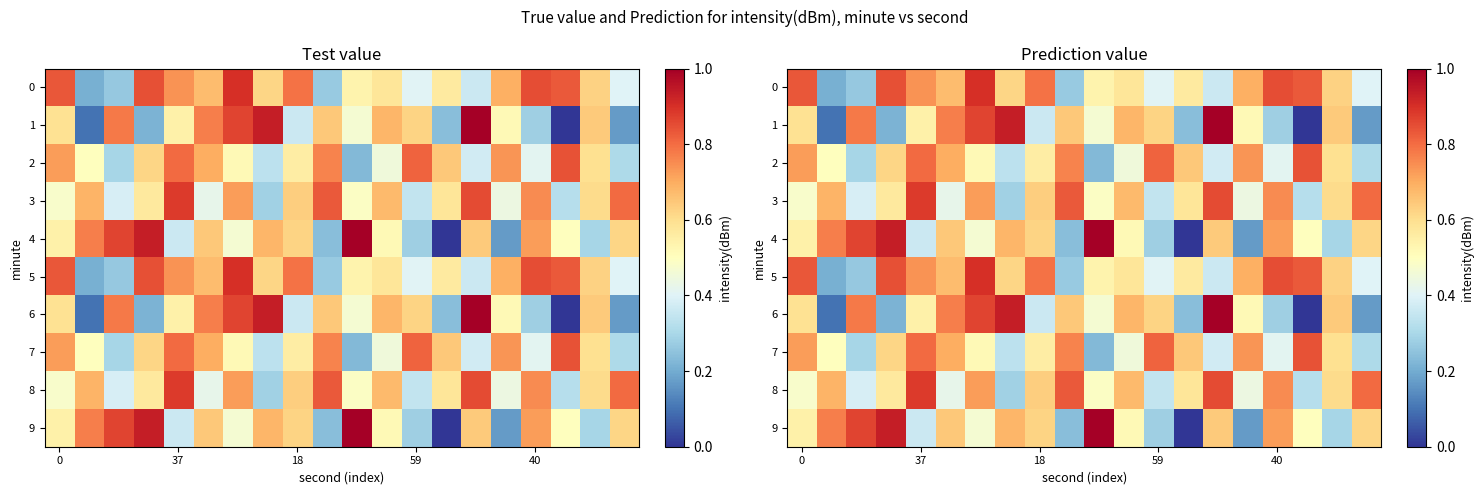

What is the highest value of the 8 series?

0.9